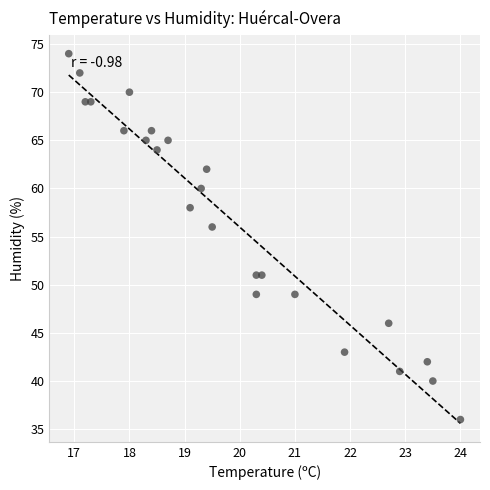

What is the range of Y values (max minus min)?

38